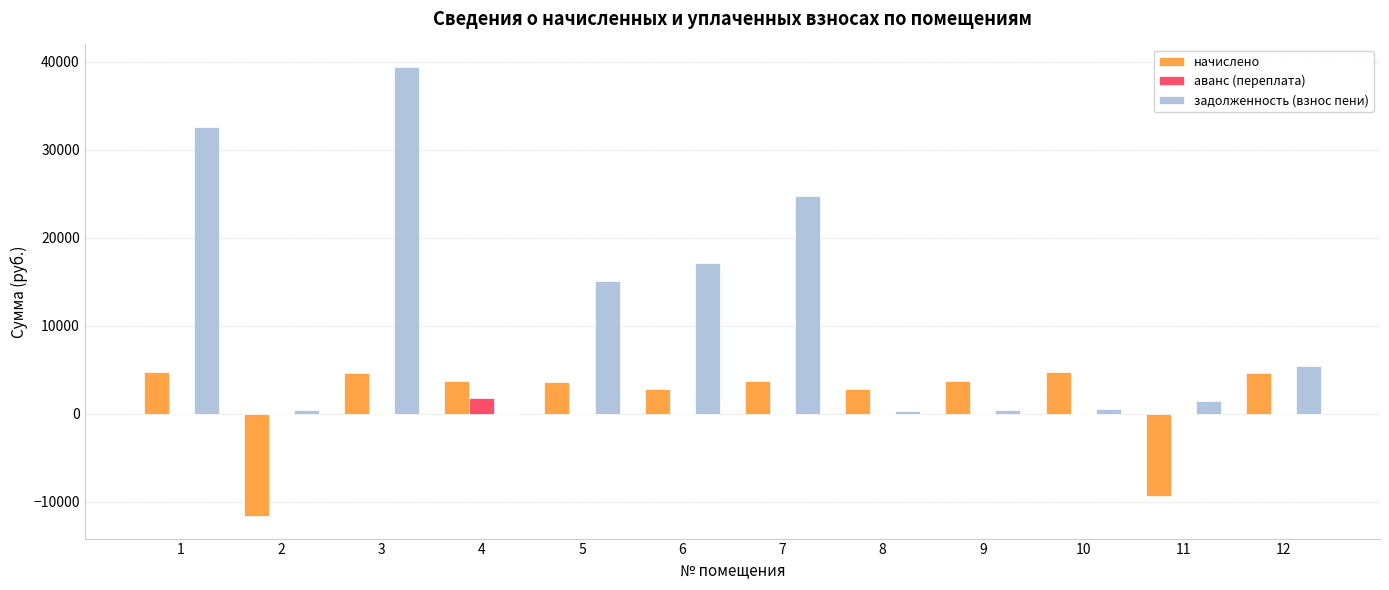

How many groups of bars are there?

12